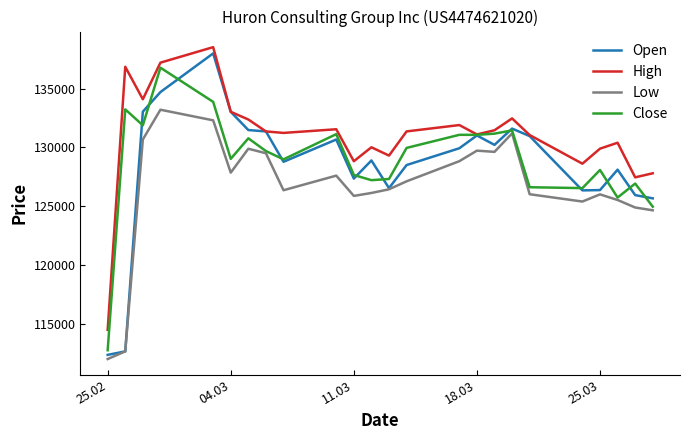

Which series has the largest total across all categories?

High